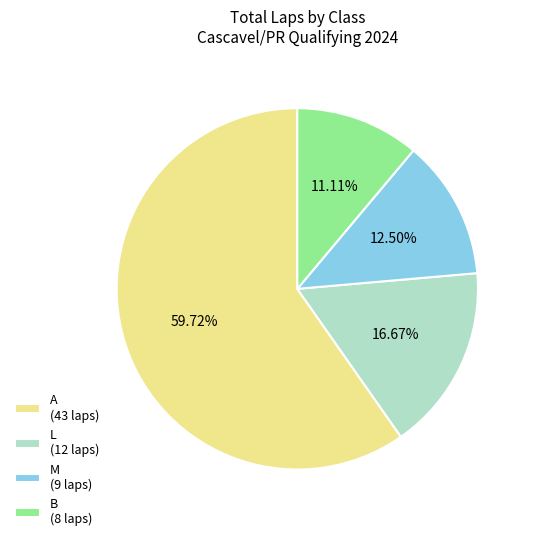

To the nearest percent, what portion does B represent?

11%